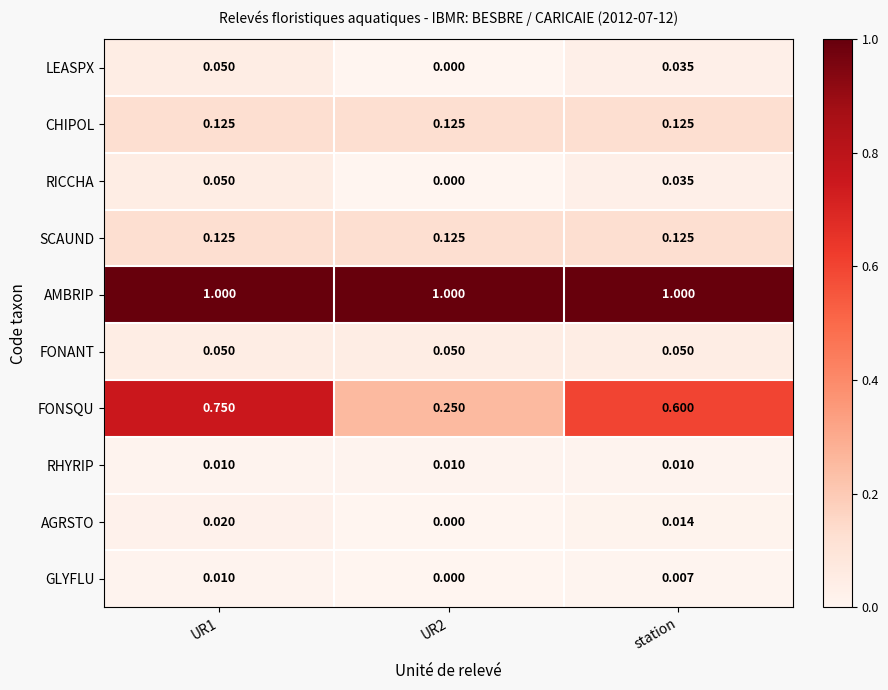

Which series has the largest total across all categories?

AMBRIP